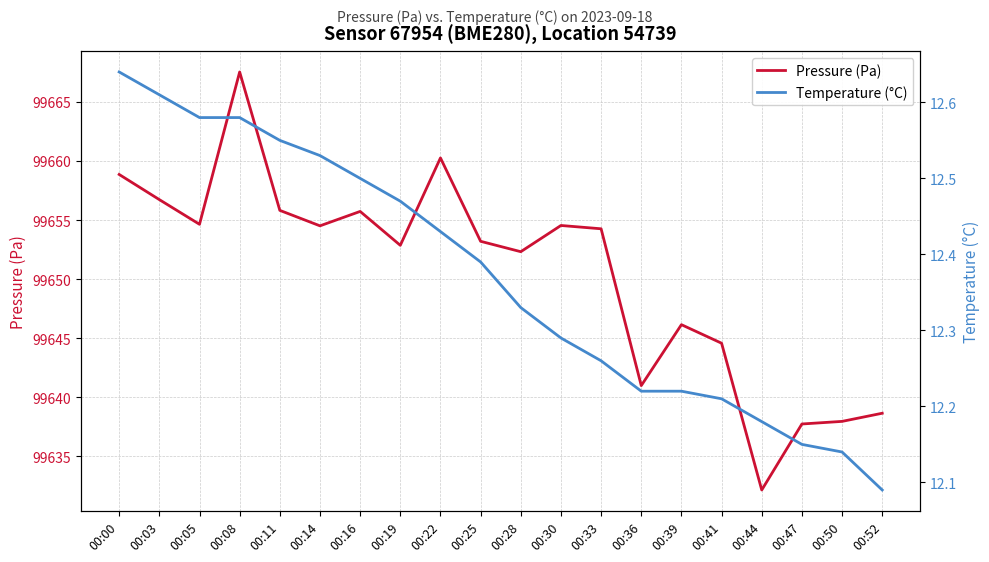

What is the difference between the Temperature (°C) values at 00:50 and 00:00?

0.5